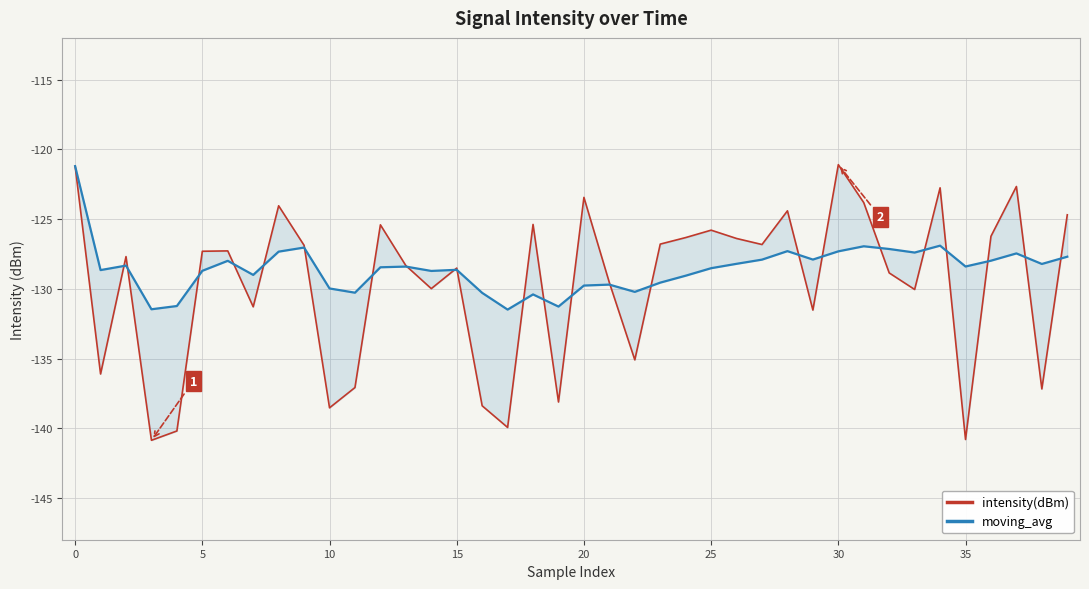

What is the maximum value shown in the chart?

-121.1